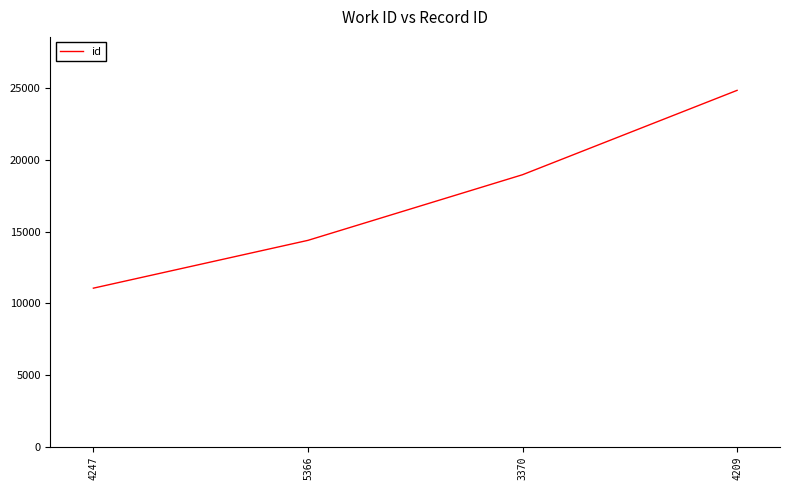

The chart shows a value of 18968 at 3370. True or false?

True